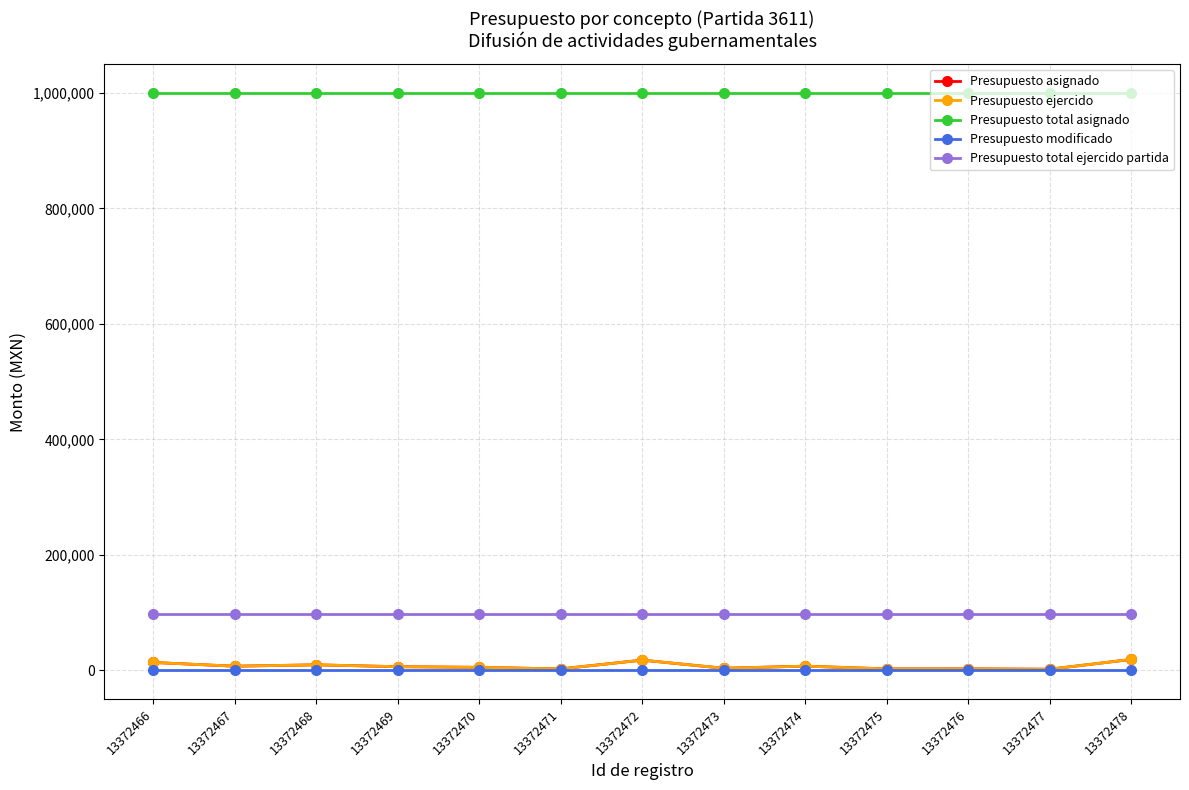

Rank the series at 13372466 from lowest to highest value.

Presupuesto modificado, Presupuesto asignado, Presupuesto ejercido, Presupuesto total ejercido partida, Presupuesto total asignado